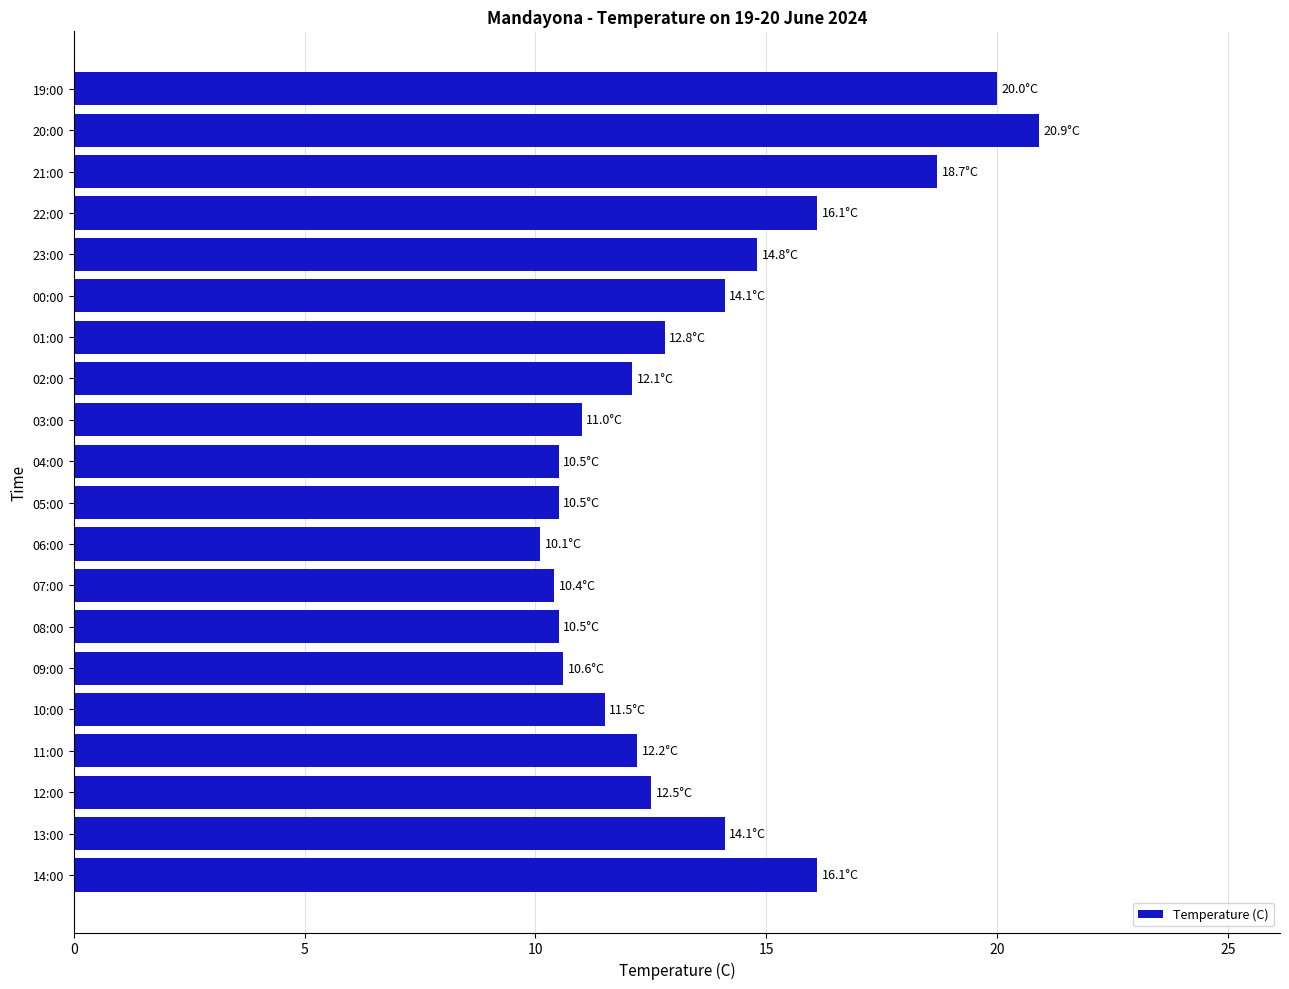

The value at 06:00 is 10.1. True or false?

True